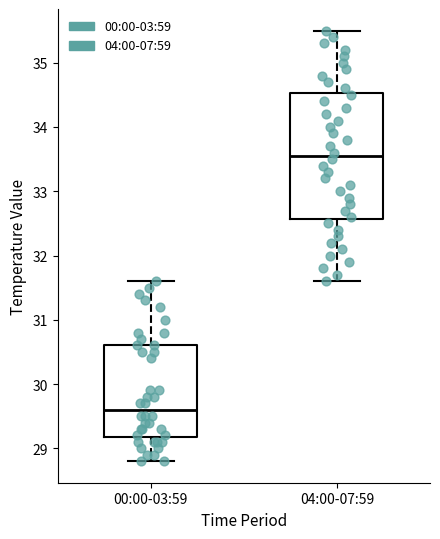

Where is the lower edge of the box for 04:00-07:59 on the y-axis? The values are not printed on the chart, so give them approximately, as read against the axis.

32.6